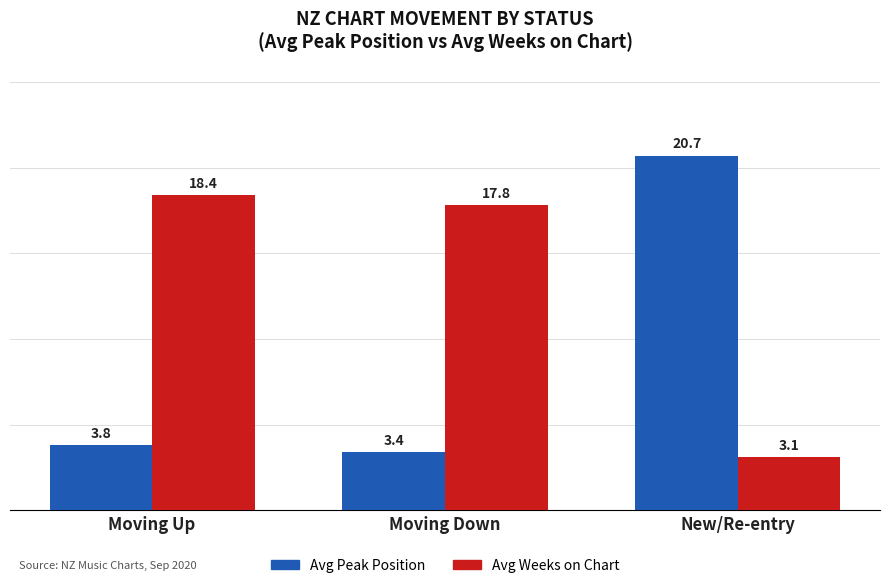

What is the minimum value for Avg Peak Position?

3.4